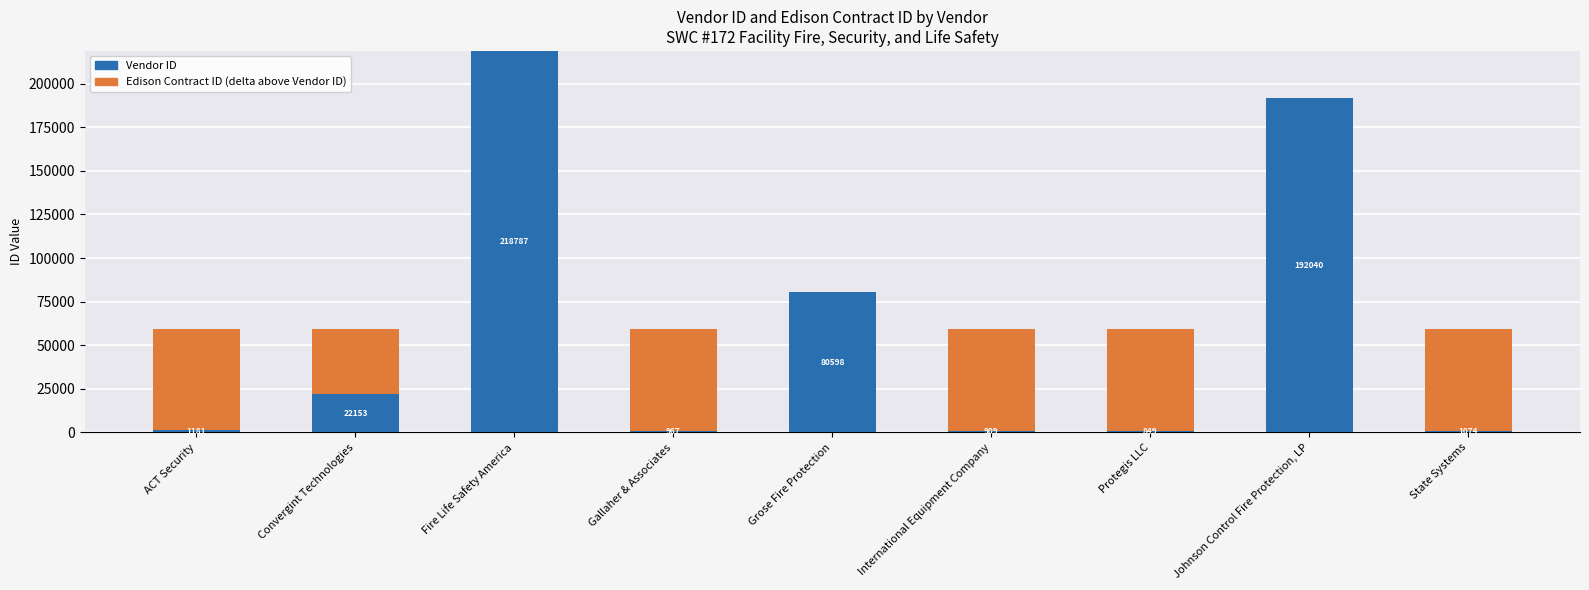

At which category is the sum across all series the highest?

Fire Life Safety America